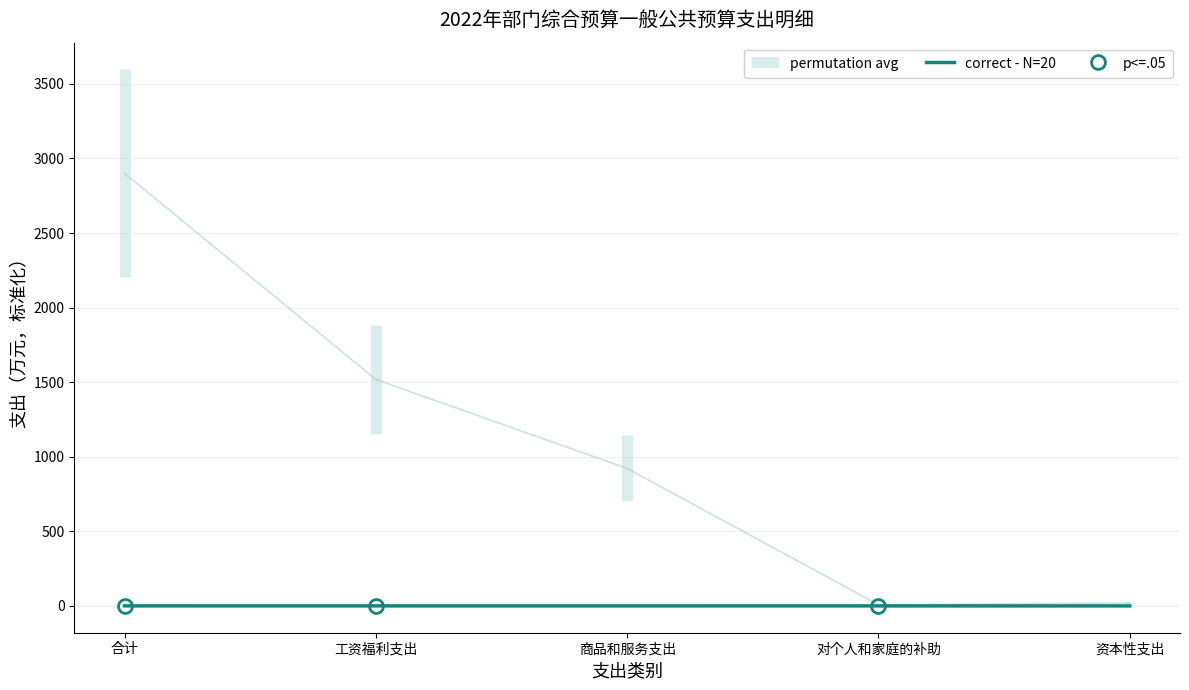

True or false: correct - N=20 has a value of 0.0 at 资本性支出.

True